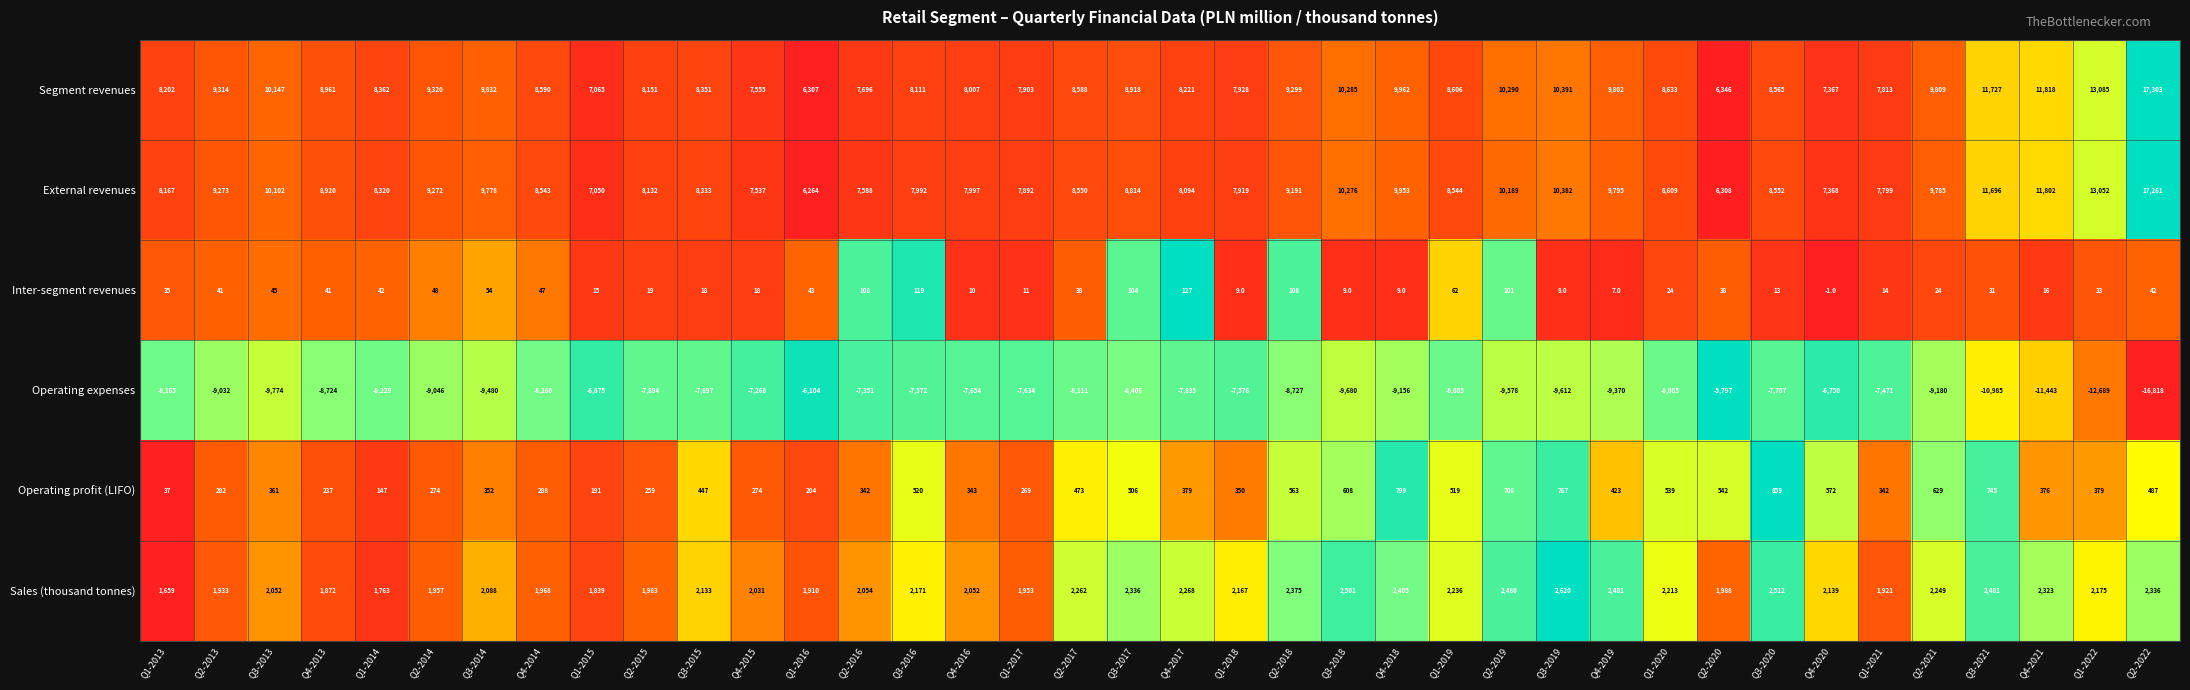

The Inter-segment revenues series shows 9 at Q3-2021. True or false?

False